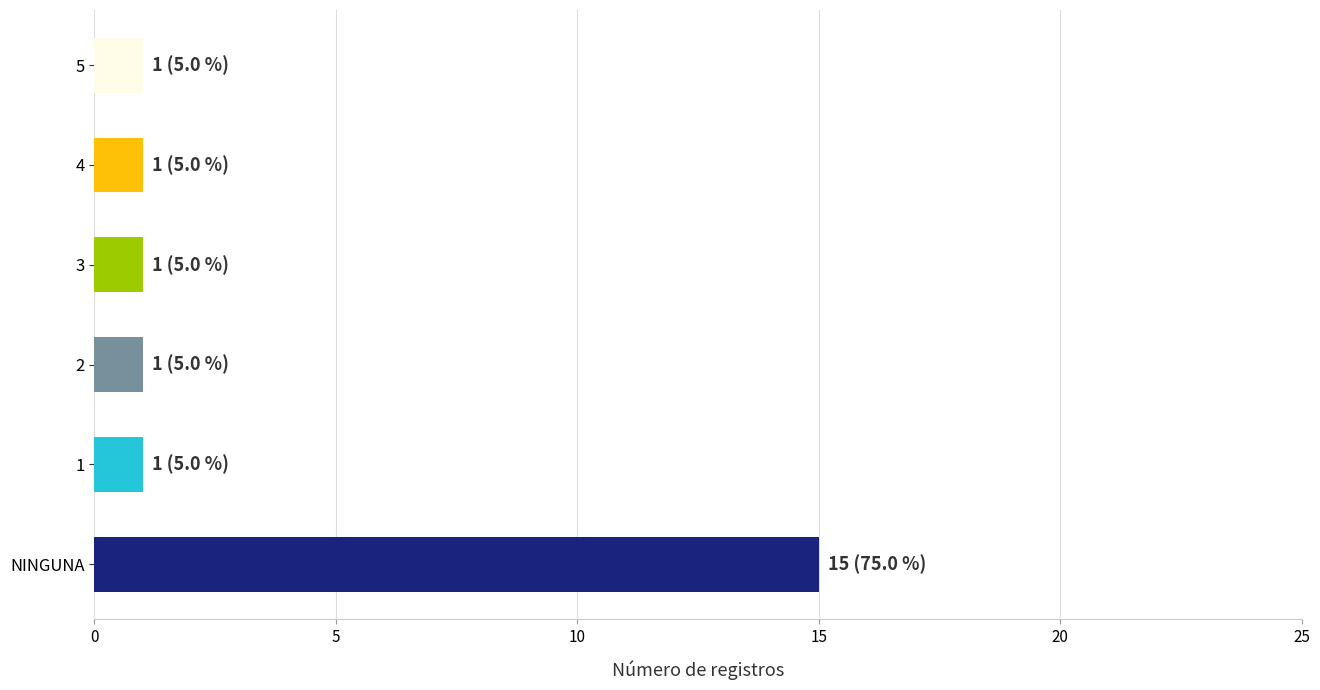

The value at 5 is 1. True or false?

True